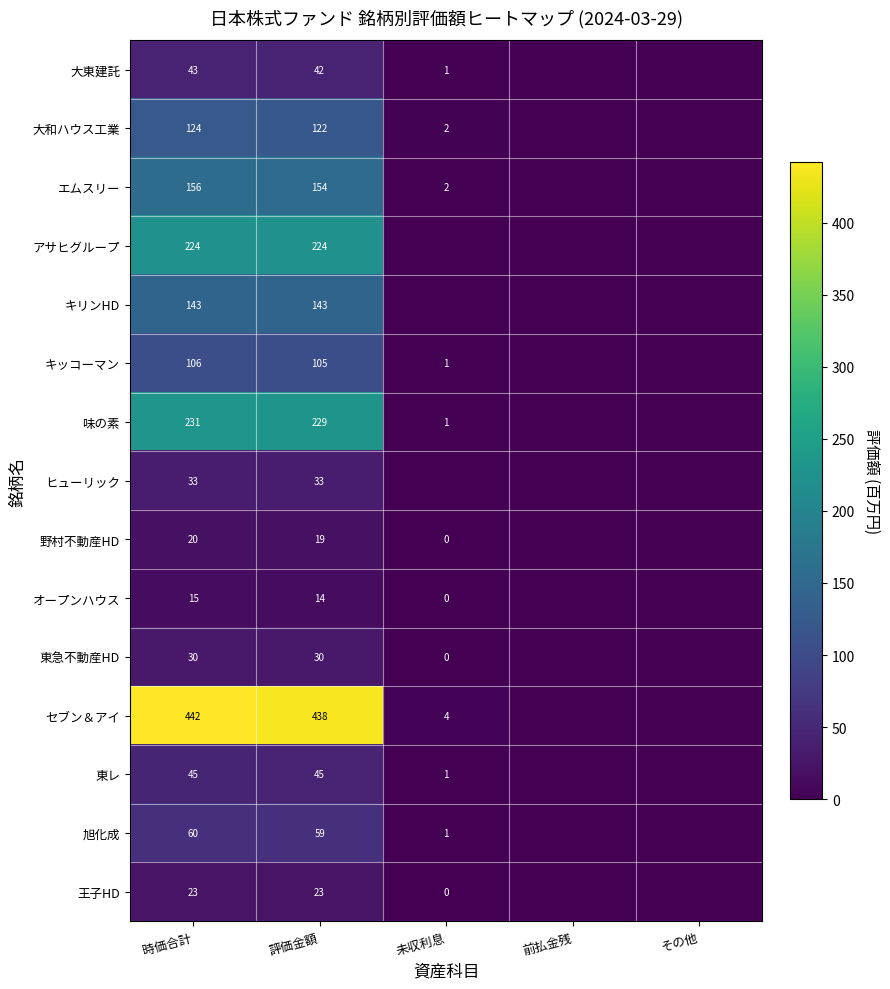

At how many categories does at least one series exceed 7?

2